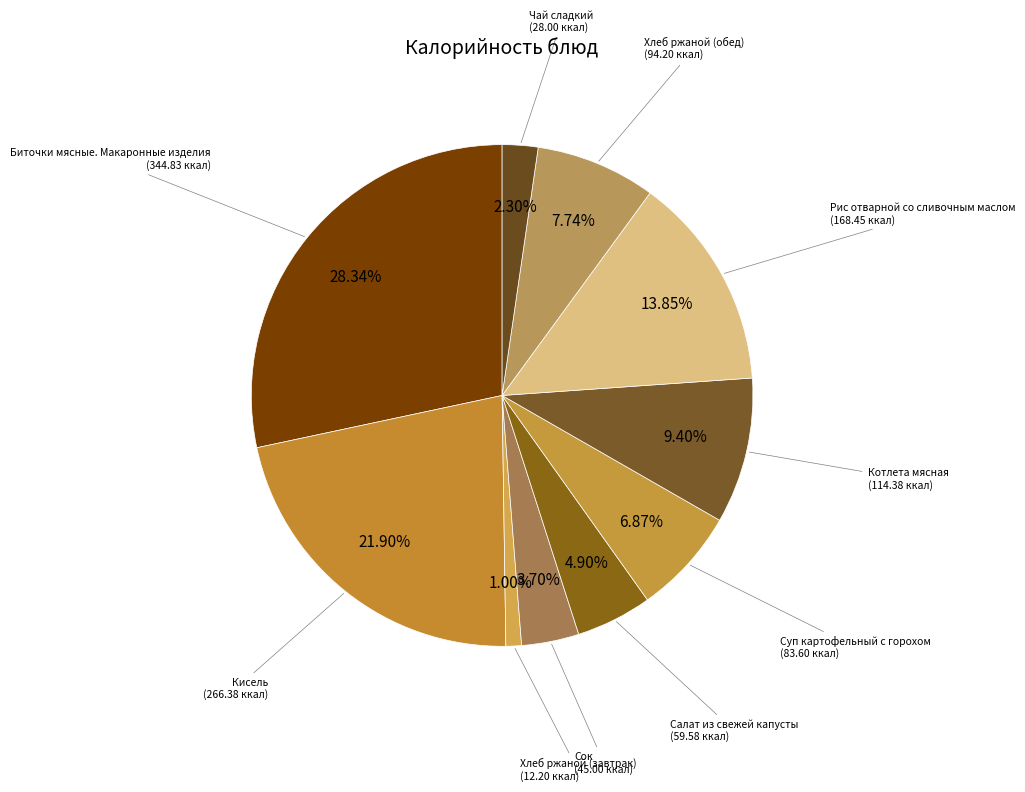

How many segments does this pie chart have?

10